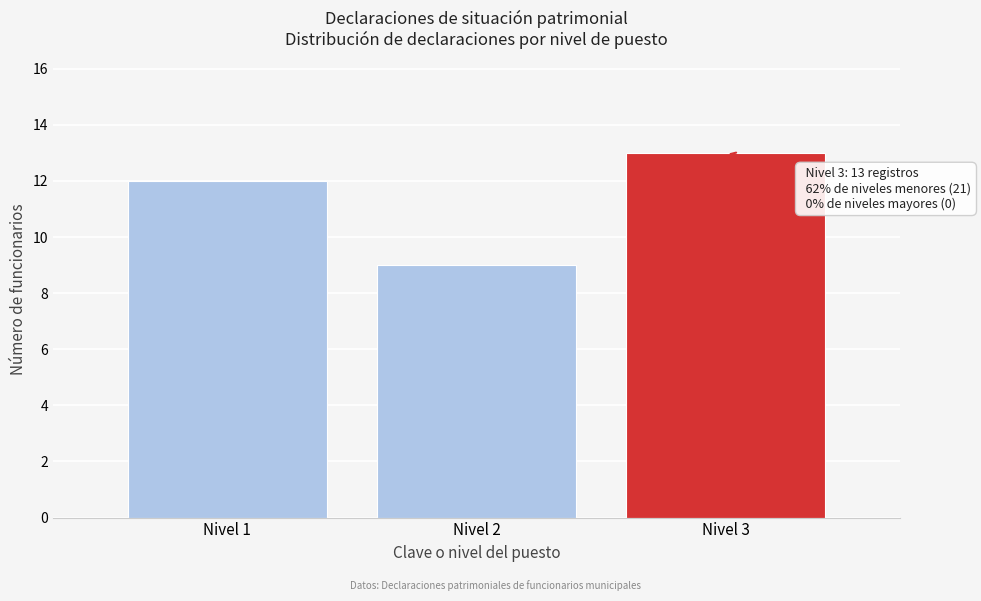

Reading left to right, extract all data points from this chart.

12	9	13